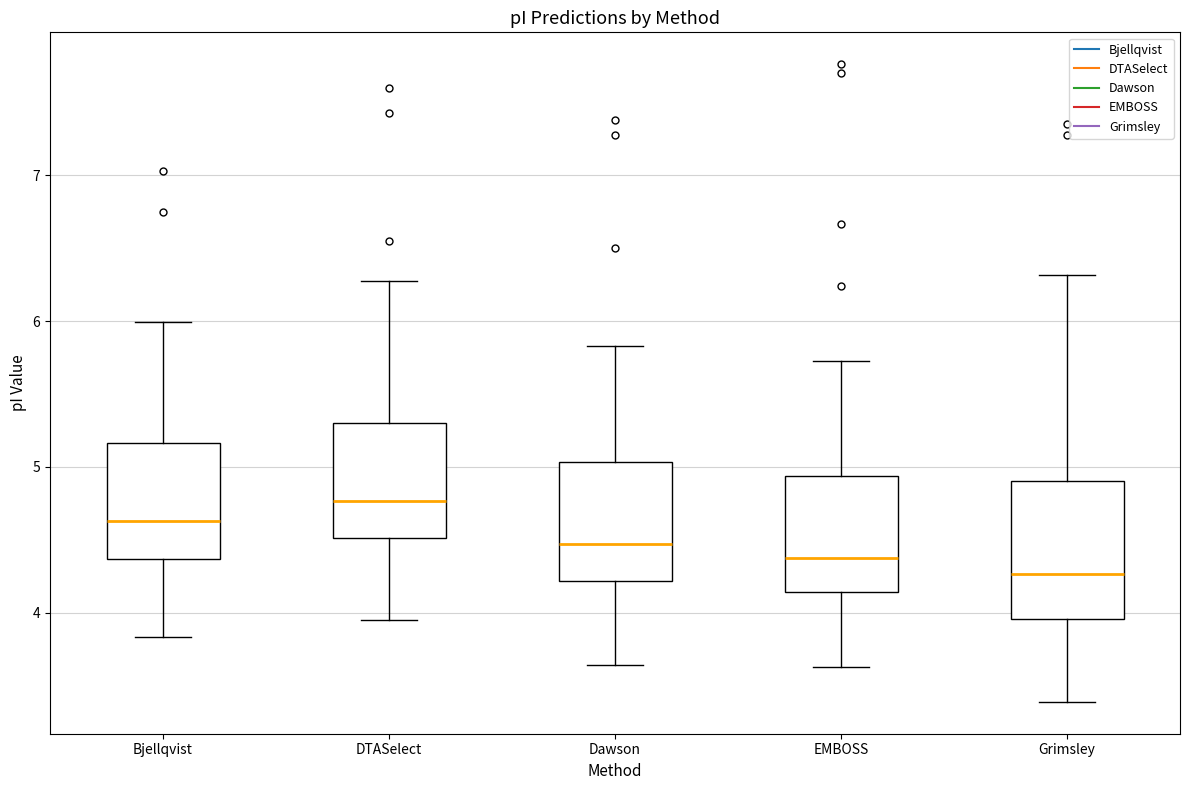

Reading left to right, read every box against the y-axis: the position of its median line, the range the box covers, and the ends of its whiskers. The values are not printed on the chart, so give them approximately, as read against the axis.

Bjellqvist: median 4.6, box 4.4 to 5.2, whiskers 3.8 to 6.0
DTASelect: median 4.8, box 4.5 to 5.3, whiskers 3.9 to 6.3
Dawson: median 4.5, box 4.2 to 5.0, whiskers 3.6 to 5.8
EMBOSS: median 4.4, box 4.1 to 4.9, whiskers 3.6 to 5.7
Grimsley: median 4.3, box 4.0 to 4.9, whiskers 3.4 to 6.3